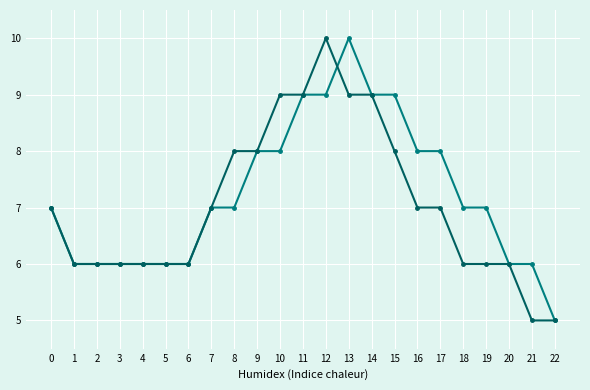

What is the total value across all series at 22?

10